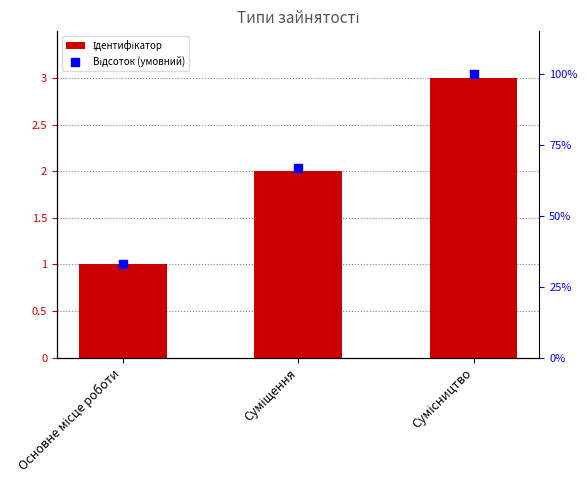

At how many categories does at least one series exceed 26?

3